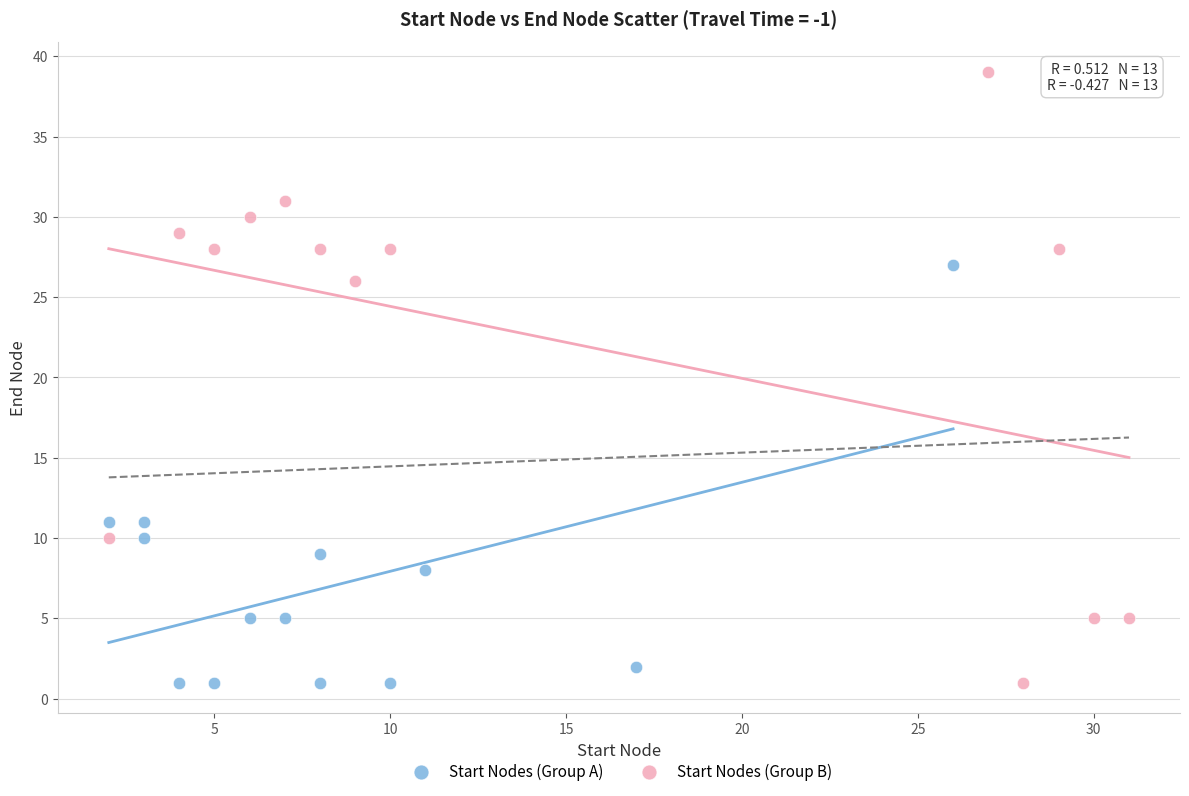

Which series reaches the maximum Y coordinate?

Start Nodes (Group B)